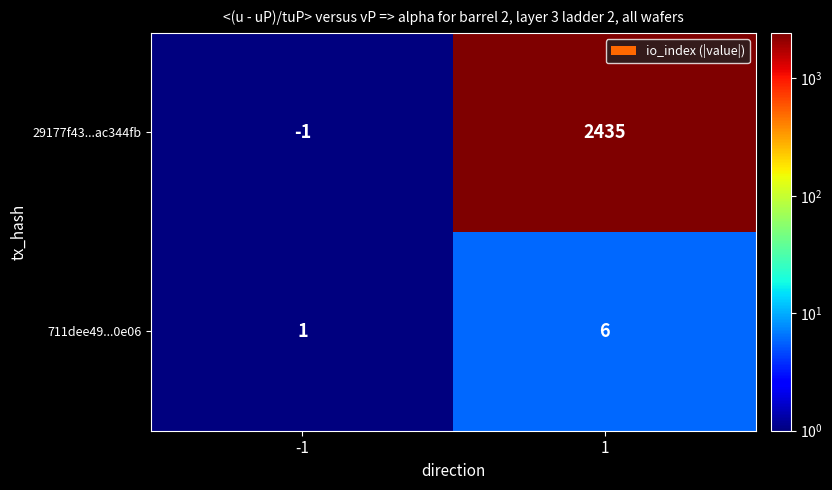

Is it true that 711dee49...0e06 equals 6 at 1?

True